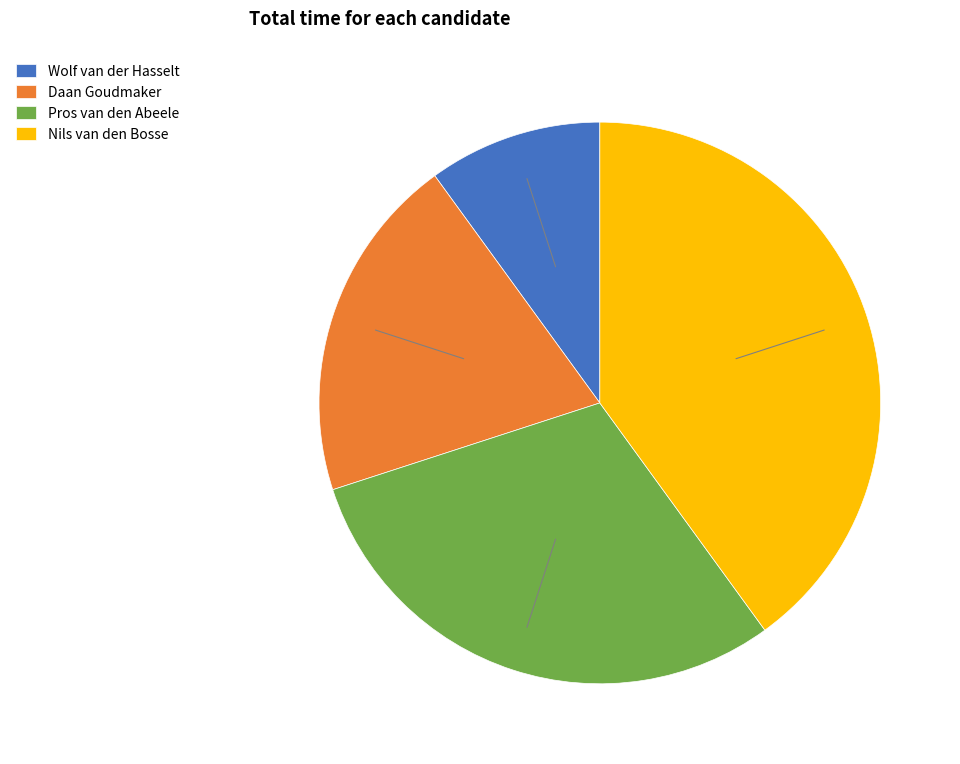

Which slice is the smallest?

Wolf van der Hasselt